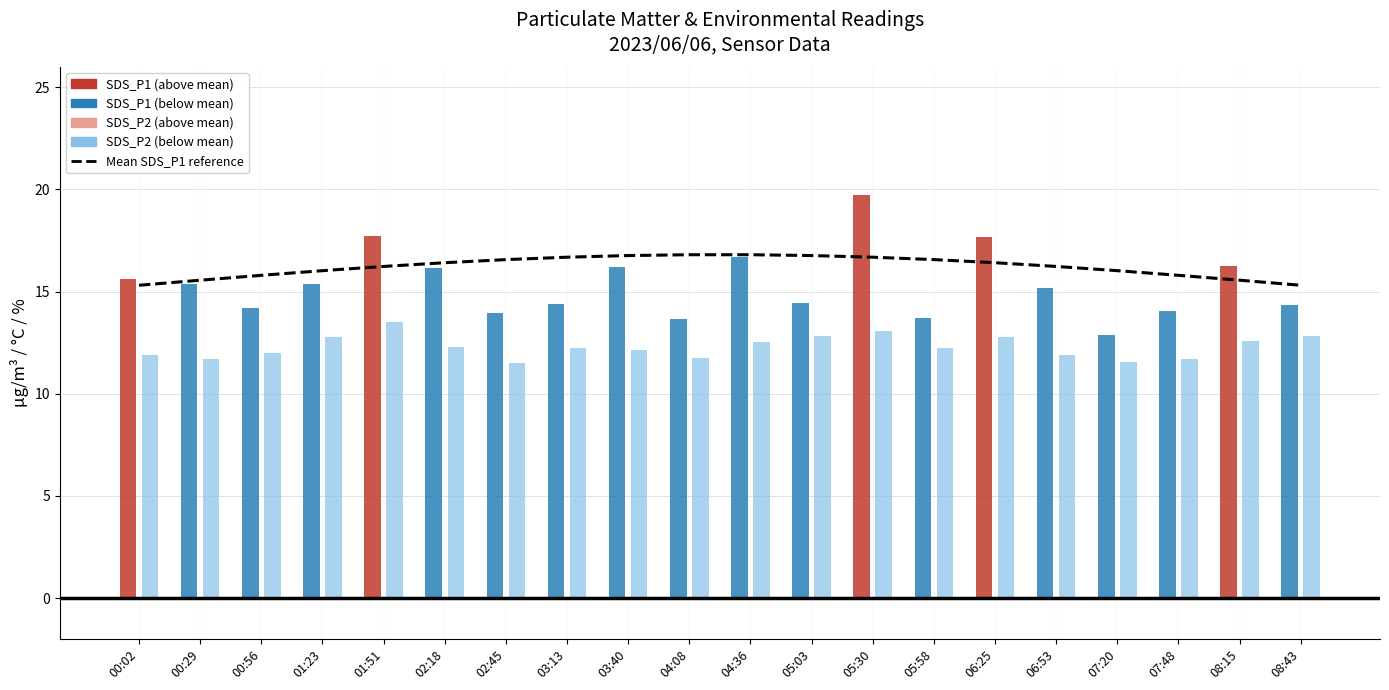

What position from the left is 06:25?

15